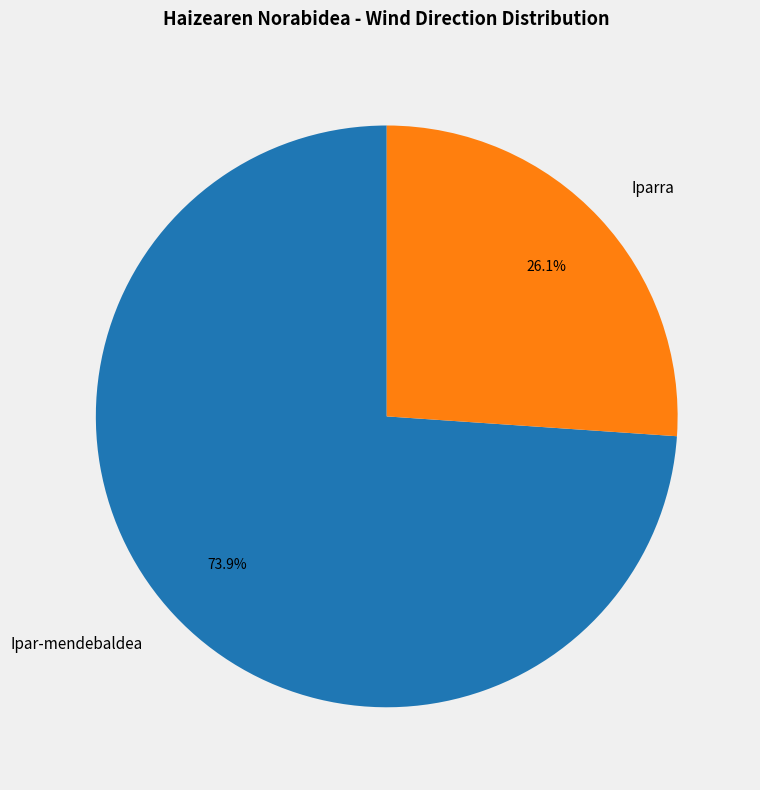

What is the total percentage of Iparra and Ipar-mendebaldea?

100.0%